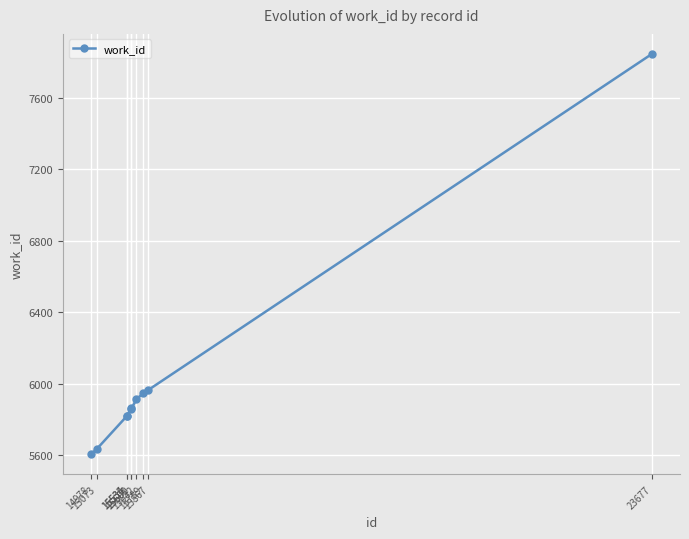

What is the value of the 3rd point from the left?

5820